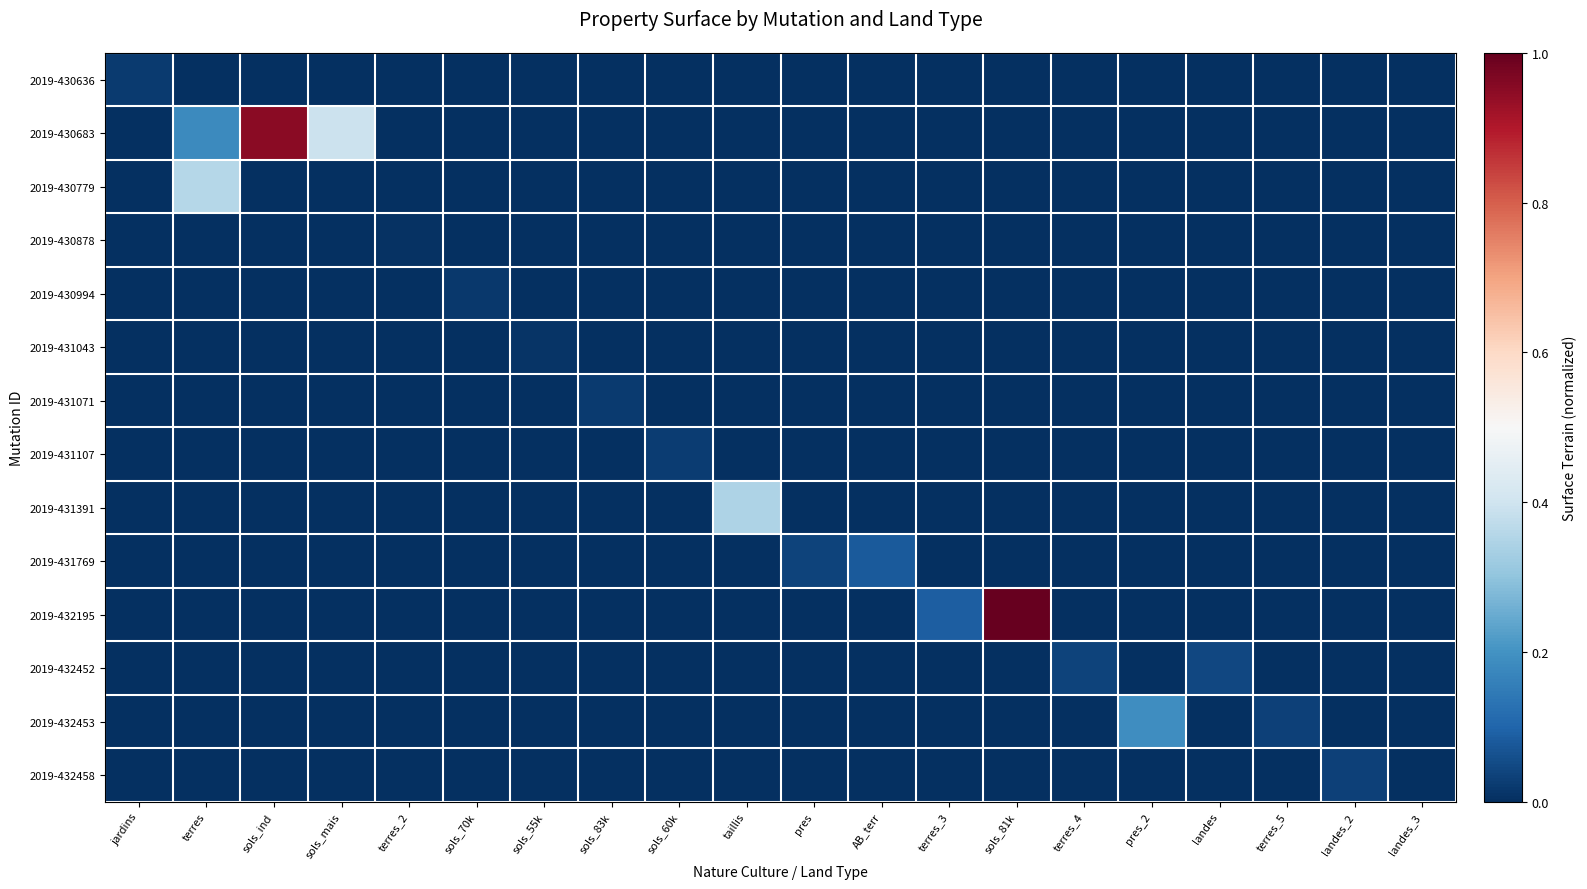

Reading left to right, list all the values displayed in this chart.

2019-430636: jardins=0.0	terres=0.0	sols_ind=0.0	sols_mais=0.0	terres_2=0.0	sols_70k=0.0	sols_55k=0.0	sols_83k=0.0	sols_60k=0.0	taillis=0.0	pres=0.0	AB_terr=0.0	terres_3=0.0	sols_81k=0.0	terres_4=0.0	pres_2=0.0	landes=0.0	terres_5=0.0	landes_2=0.0	landes_3=0.0
2019-430683: jardins=0.0	terres=0.2	sols_ind=0.9	sols_mais=0.4	terres_2=0.0	sols_70k=0.0	sols_55k=0.0	sols_83k=0.0	sols_60k=0.0	taillis=0.0	pres=0.0	AB_terr=0.0	terres_3=0.0	sols_81k=0.0	terres_4=0.0	pres_2=0.0	landes=0.0	terres_5=0.0	landes_2=0.0	landes_3=0.0
2019-430779: jardins=0.0	terres=0.4	sols_ind=0.0	sols_mais=0.0	terres_2=0.0	sols_70k=0.0	sols_55k=0.0	sols_83k=0.0	sols_60k=0.0	taillis=0.0	pres=0.0	AB_terr=0.0	terres_3=0.0	sols_81k=0.0	terres_4=0.0	pres_2=0.0	landes=0.0	terres_5=0.0	landes_2=0.0	landes_3=0.0
2019-430878: jardins=0.0	terres=0.0	sols_ind=0.0	sols_mais=0.0	terres_2=0.0	sols_70k=0.0	sols_55k=0.0	sols_83k=0.0	sols_60k=0.0	taillis=0.0	pres=0.0	AB_terr=0.0	terres_3=0.0	sols_81k=0.0	terres_4=0.0	pres_2=0.0	landes=0.0	terres_5=0.0	landes_2=0.0	landes_3=0.0
2019-430994: jardins=0.0	terres=0.0	sols_ind=0.0	sols_mais=0.0	terres_2=0.0	sols_70k=0.0	sols_55k=0.0	sols_83k=0.0	sols_60k=0.0	taillis=0.0	pres=0.0	AB_terr=0.0	terres_3=0.0	sols_81k=0.0	terres_4=0.0	pres_2=0.0	landes=0.0	terres_5=0.0	landes_2=0.0	landes_3=0.0
2019-431043: jardins=0.0	terres=0.0	sols_ind=0.0	sols_mais=0.0	terres_2=0.0	sols_70k=0.0	sols_55k=0.0	sols_83k=0.0	sols_60k=0.0	taillis=0.0	pres=0.0	AB_terr=0.0	terres_3=0.0	sols_81k=0.0	terres_4=0.0	pres_2=0.0	landes=0.0	terres_5=0.0	landes_2=0.0	landes_3=0.0
2019-431071: jardins=0.0	terres=0.0	sols_ind=0.0	sols_mais=0.0	terres_2=0.0	sols_70k=0.0	sols_55k=0.0	sols_83k=0.0	sols_60k=0.0	taillis=0.0	pres=0.0	AB_terr=0.0	terres_3=0.0	sols_81k=0.0	terres_4=0.0	pres_2=0.0	landes=0.0	terres_5=0.0	landes_2=0.0	landes_3=0.0
2019-431107: jardins=0.0	terres=0.0	sols_ind=0.0	sols_mais=0.0	terres_2=0.0	sols_70k=0.0	sols_55k=0.0	sols_83k=0.0	sols_60k=0.0	taillis=0.0	pres=0.0	AB_terr=0.0	terres_3=0.0	sols_81k=0.0	terres_4=0.0	pres_2=0.0	landes=0.0	terres_5=0.0	landes_2=0.0	landes_3=0.0
2019-431391: jardins=0.0	terres=0.0	sols_ind=0.0	sols_mais=0.0	terres_2=0.0	sols_70k=0.0	sols_55k=0.0	sols_83k=0.0	sols_60k=0.0	taillis=0.3	pres=0.0	AB_terr=0.0	terres_3=0.0	sols_81k=0.0	terres_4=0.0	pres_2=0.0	landes=0.0	terres_5=0.0	landes_2=0.0	landes_3=0.0
2019-431769: jardins=0.0	terres=0.0	sols_ind=0.0	sols_mais=0.0	terres_2=0.0	sols_70k=0.0	sols_55k=0.0	sols_83k=0.0	sols_60k=0.0	taillis=0.0	pres=0.0	AB_terr=0.1	terres_3=0.0	sols_81k=0.0	terres_4=0.0	pres_2=0.0	landes=0.0	terres_5=0.0	landes_2=0.0	landes_3=0.0
2019-432195: jardins=0.0	terres=0.0	sols_ind=0.0	sols_mais=0.0	terres_2=0.0	sols_70k=0.0	sols_55k=0.0	sols_83k=0.0	sols_60k=0.0	taillis=0.0	pres=0.0	AB_terr=0.0	terres_3=0.1	sols_81k=1.0	terres_4=0.0	pres_2=0.0	landes=0.0	terres_5=0.0	landes_2=0.0	landes_3=0.0
2019-432452: jardins=0.0	terres=0.0	sols_ind=0.0	sols_mais=0.0	terres_2=0.0	sols_70k=0.0	sols_55k=0.0	sols_83k=0.0	sols_60k=0.0	taillis=0.0	pres=0.0	AB_terr=0.0	terres_3=0.0	sols_81k=0.0	terres_4=0.0	pres_2=0.0	landes=0.0	terres_5=0.0	landes_2=0.0	landes_3=0.0
2019-432453: jardins=0.0	terres=0.0	sols_ind=0.0	sols_mais=0.0	terres_2=0.0	sols_70k=0.0	sols_55k=0.0	sols_83k=0.0	sols_60k=0.0	taillis=0.0	pres=0.0	AB_terr=0.0	terres_3=0.0	sols_81k=0.0	terres_4=0.0	pres_2=0.2	landes=0.0	terres_5=0.0	landes_2=0.0	landes_3=0.0
2019-432458: jardins=0.0	terres=0.0	sols_ind=0.0	sols_mais=0.0	terres_2=0.0	sols_70k=0.0	sols_55k=0.0	sols_83k=0.0	sols_60k=0.0	taillis=0.0	pres=0.0	AB_terr=0.0	terres_3=0.0	sols_81k=0.0	terres_4=0.0	pres_2=0.0	landes=0.0	terres_5=0.0	landes_2=0.0	landes_3=0.0